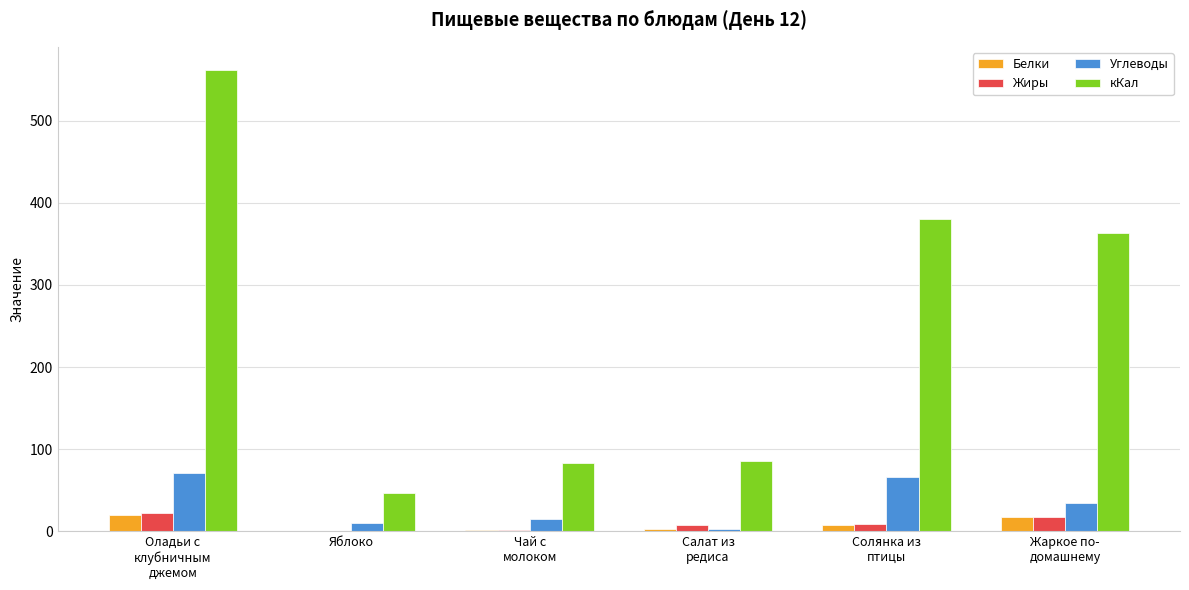

The value of Углеводы at Оладьи с
клубничным
джемом is 25.4. True or false?

False